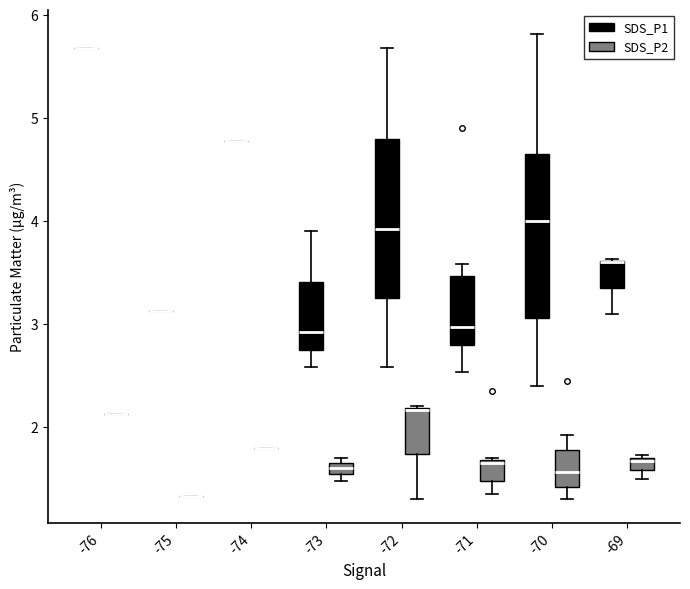

Where does the median line of the box for -73 (SDS_P2) sit on the y-axis? The values are not printed on the chart, so give them approximately, as read against the axis.

1.6